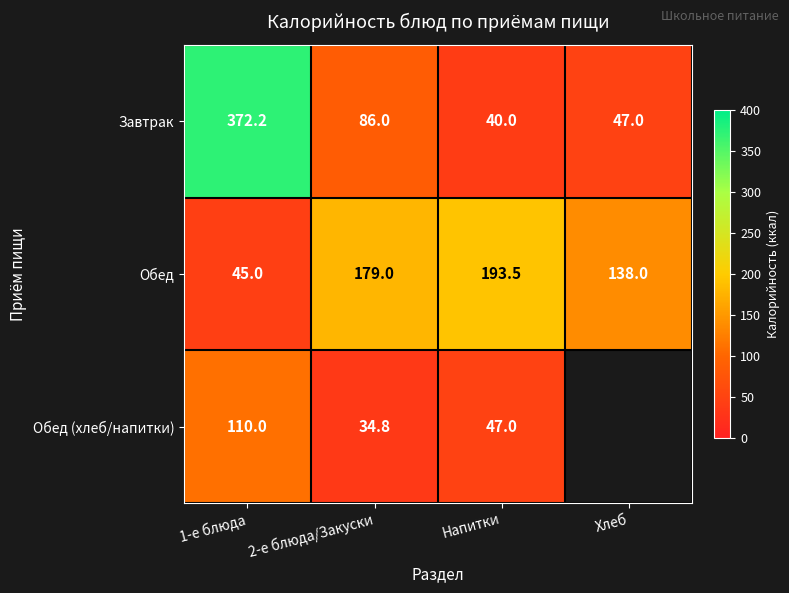

Which label corresponds to the largest value in the chart?

1-е блюда